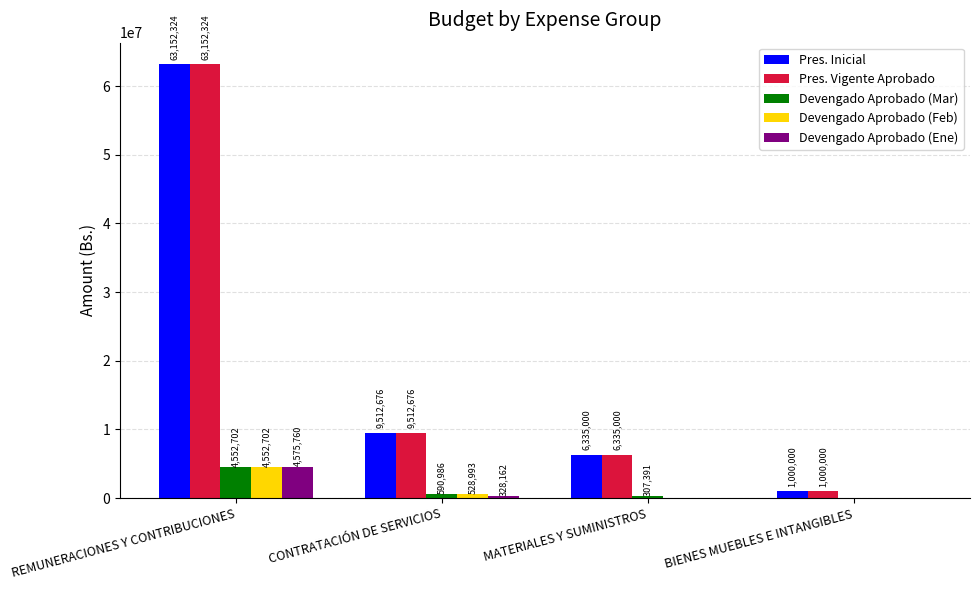

At which category is the sum across all series the highest?

REMUNERACIONES Y CONTRIBUCIONES